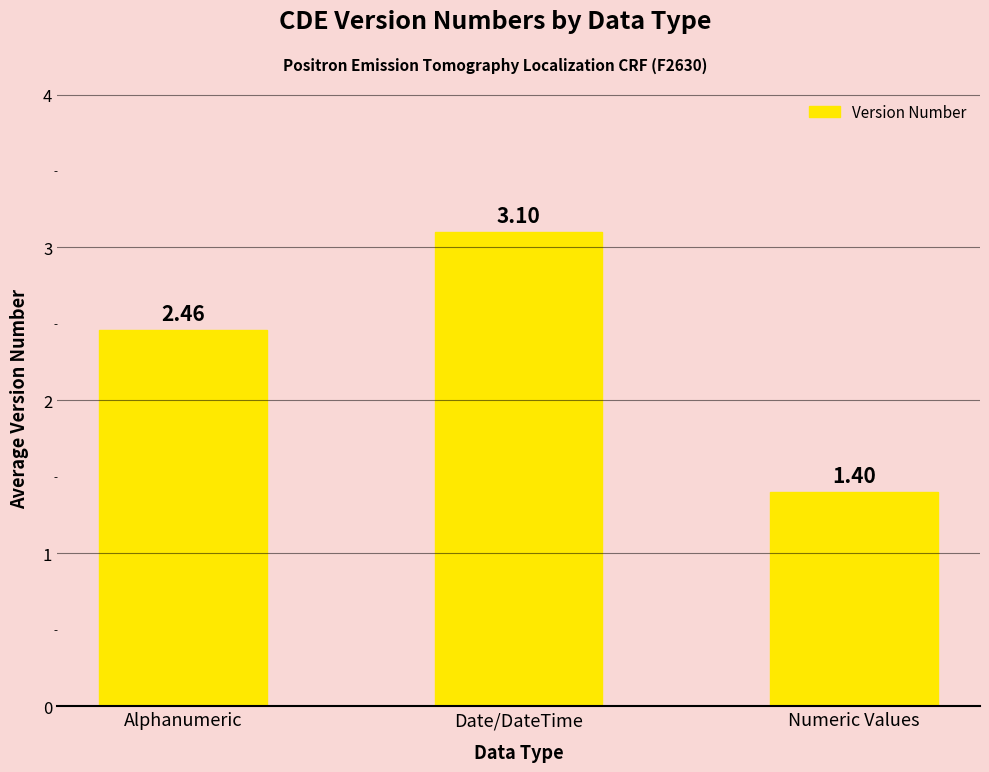

Does the chart contain stacked bars?

No